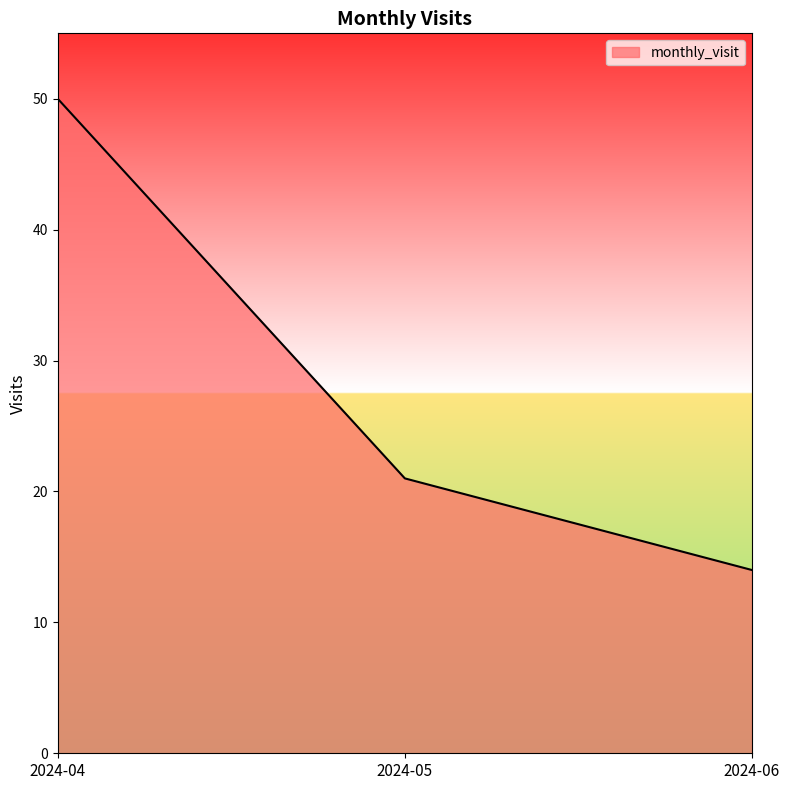

List the labels in order of value, largest first.

2024-04, 2024-05, 2024-06